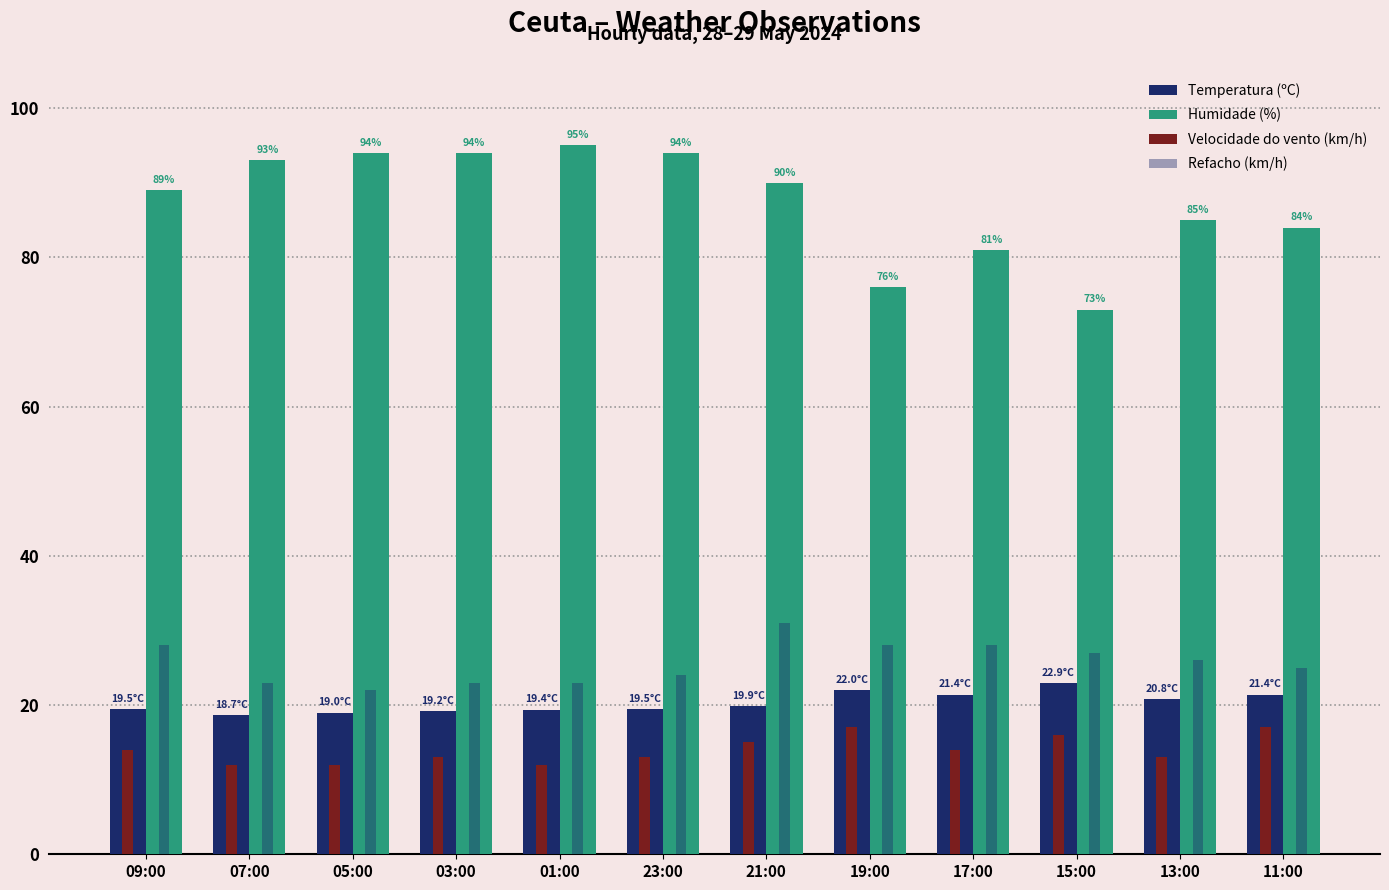

Which series has the largest range (max minus min)?

Humidade (%)